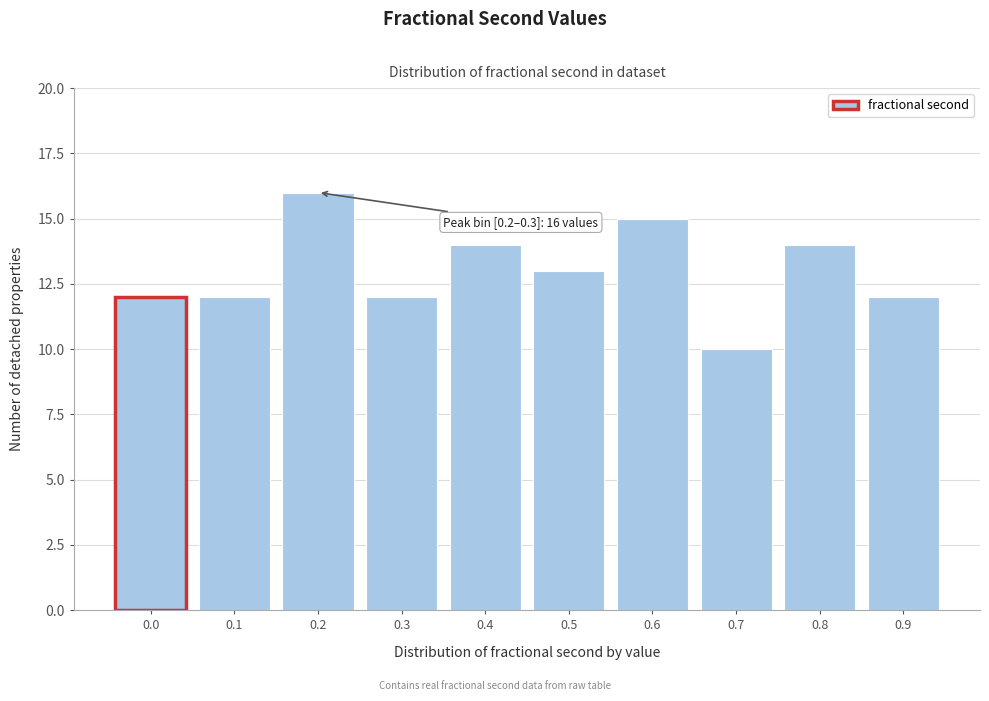

Reading left to right, transcribe all the data shown in this chart.

12	12	16	12	14	13	15	10	14	12